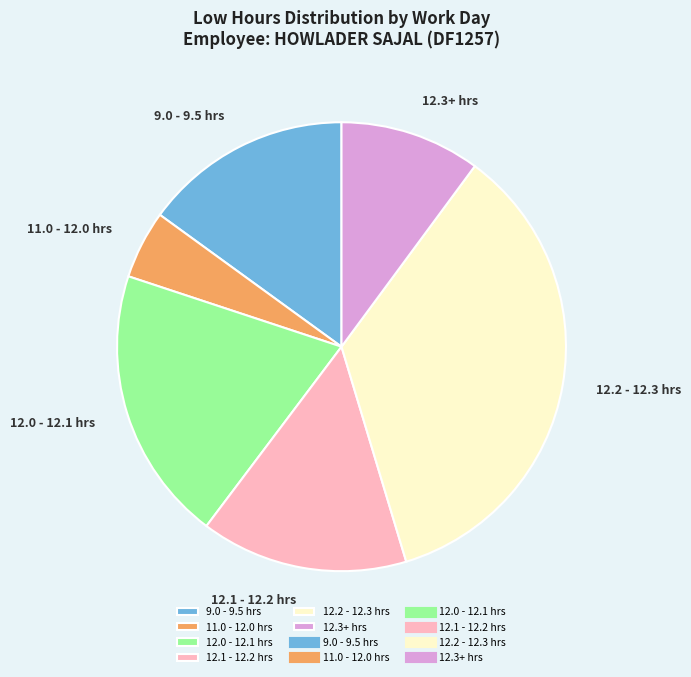

The 12.0 - 12.1 hrs slice represents 13% of the pie. True or false?

False